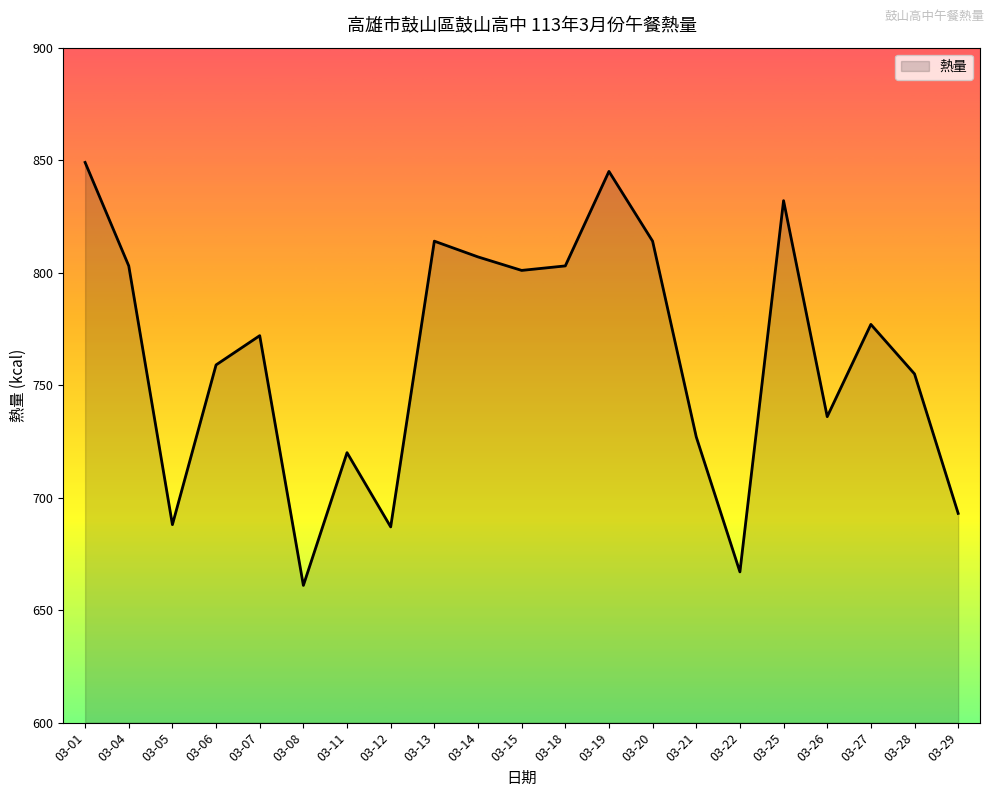

How many series are shown in this chart?

1